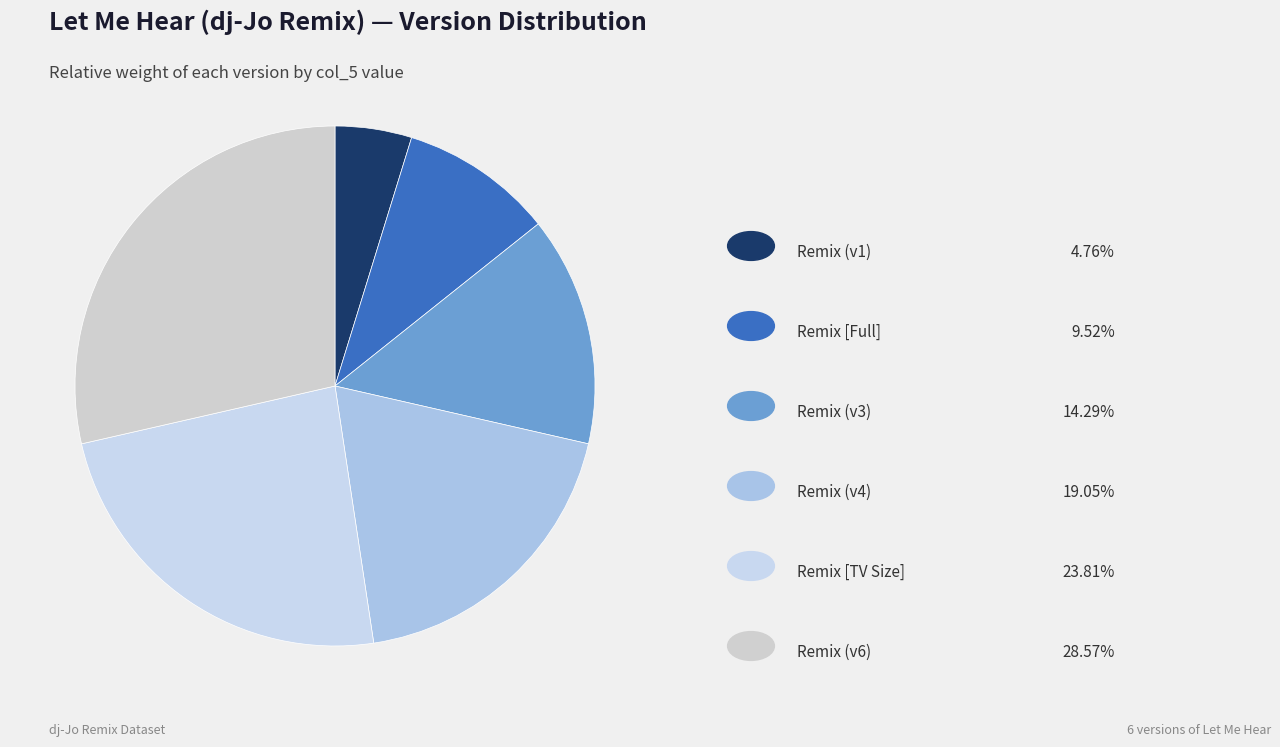

To the nearest percent, what is the average slice percentage?

17%